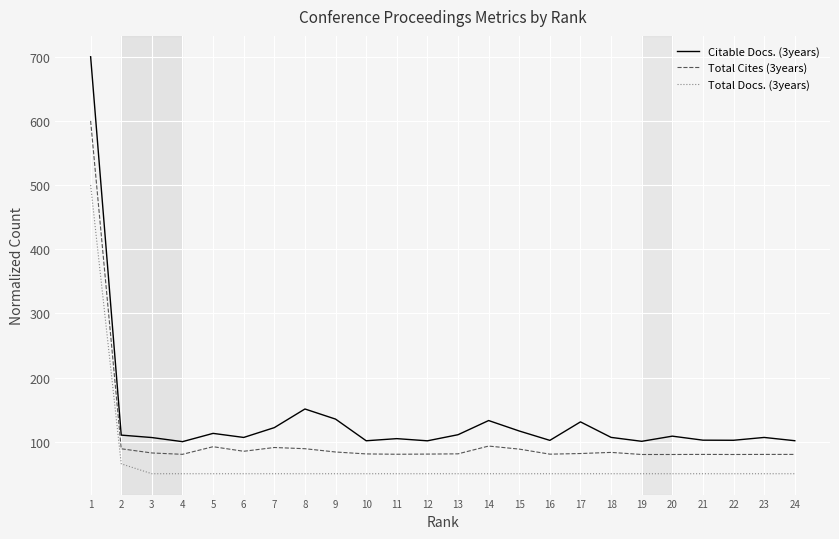

Which label corresponds to the largest value in the chart?

1